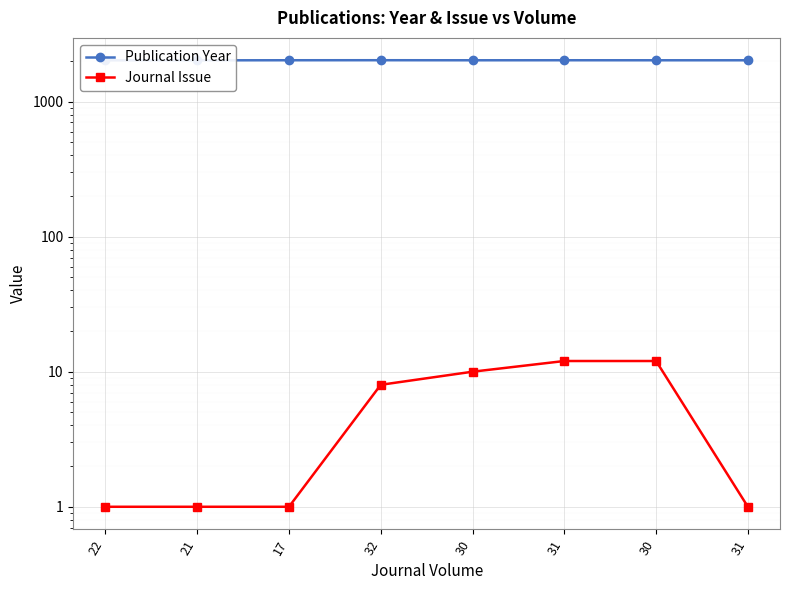

True or false: Journal Issue and Publication Year intersect in this chart.

False